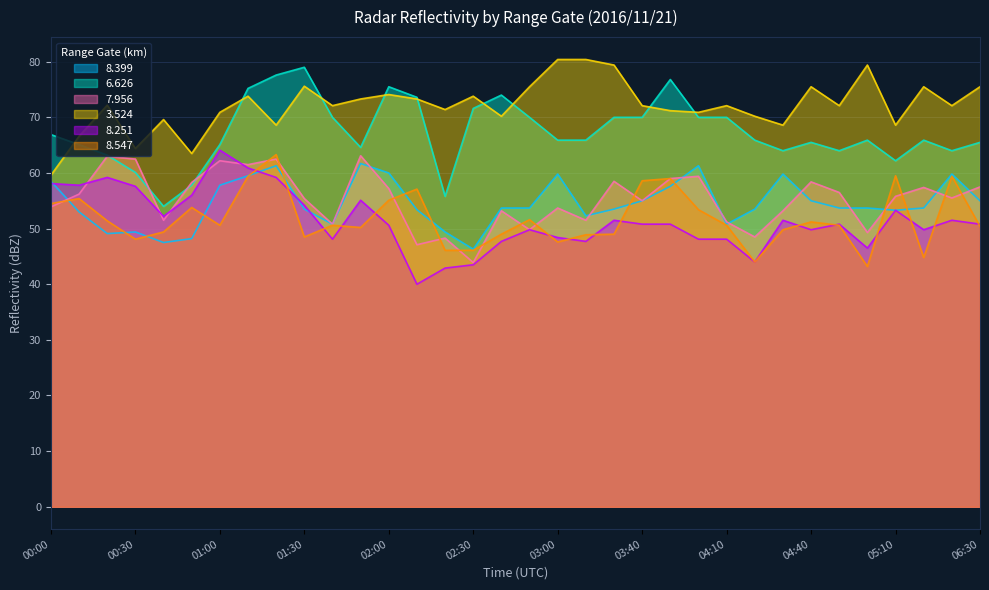

Does the chart display data point markers on the line(s)?

No